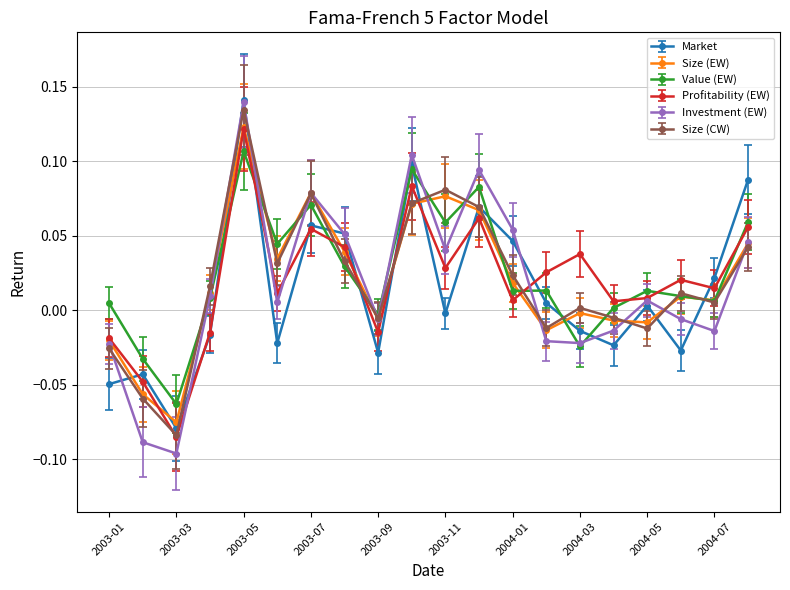

Which series has the widest spread of values?

Investment (EW)